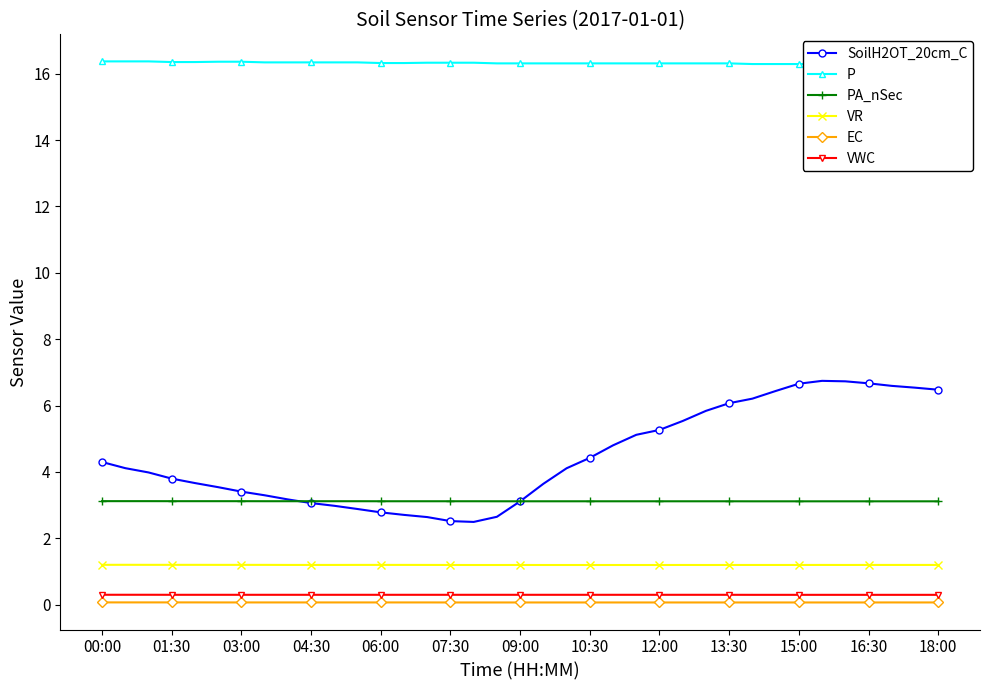

How many EC values are between 0 and 1?

37